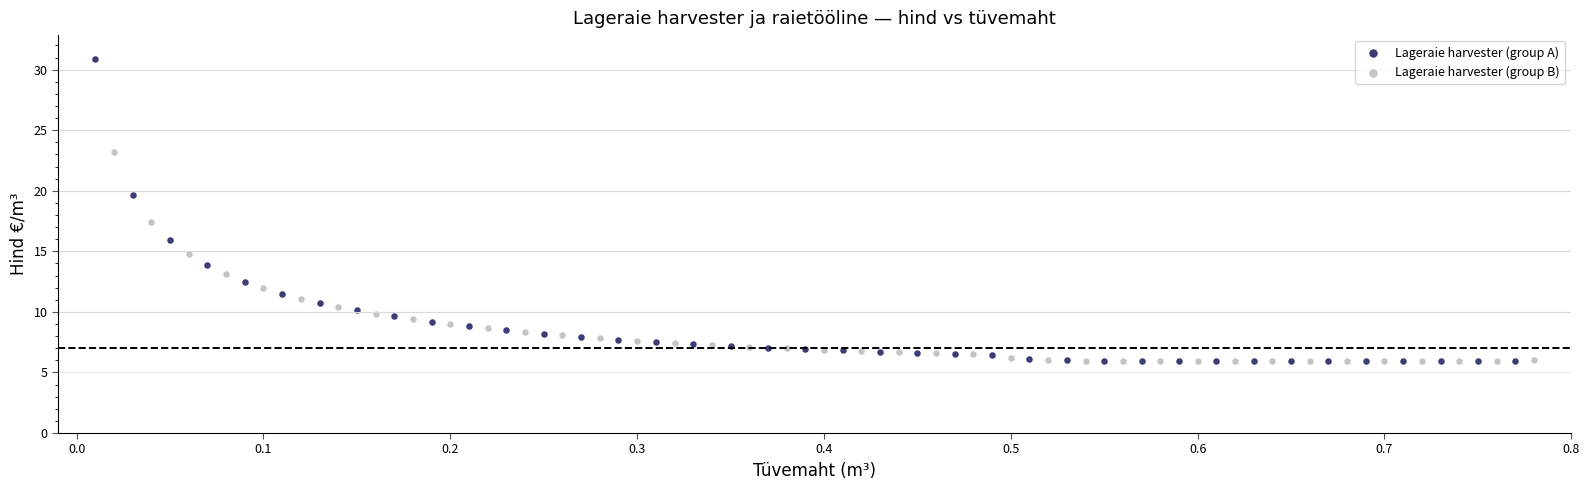

Which series reaches the maximum Y coordinate?

Lageraie harvester (group A)